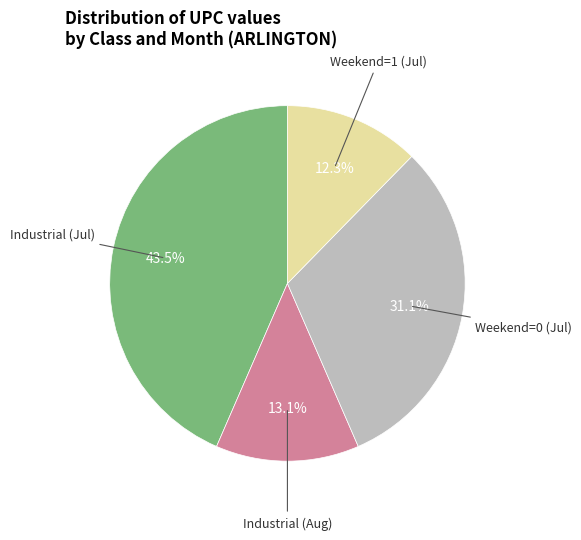

Is there a majority slice in this chart?

No